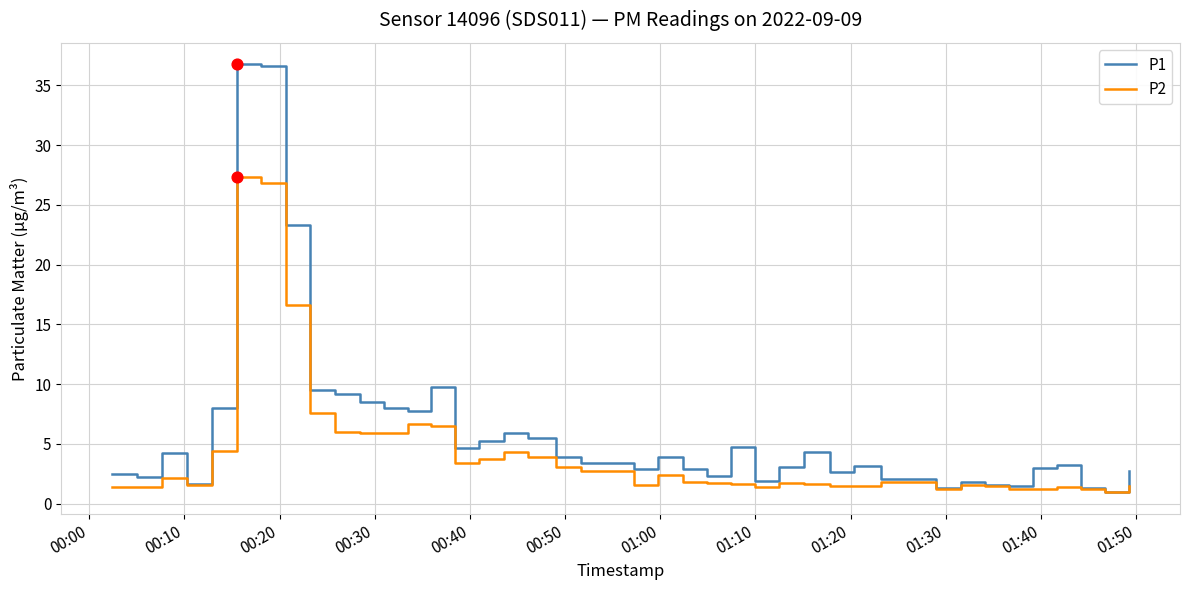

Which series has the largest total across all categories?

P1